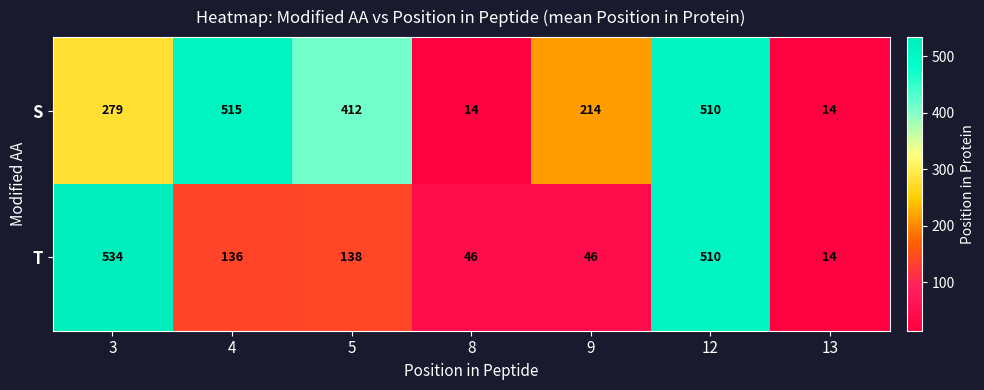

What is the difference between the maximum and second lowest values in the S series?

501